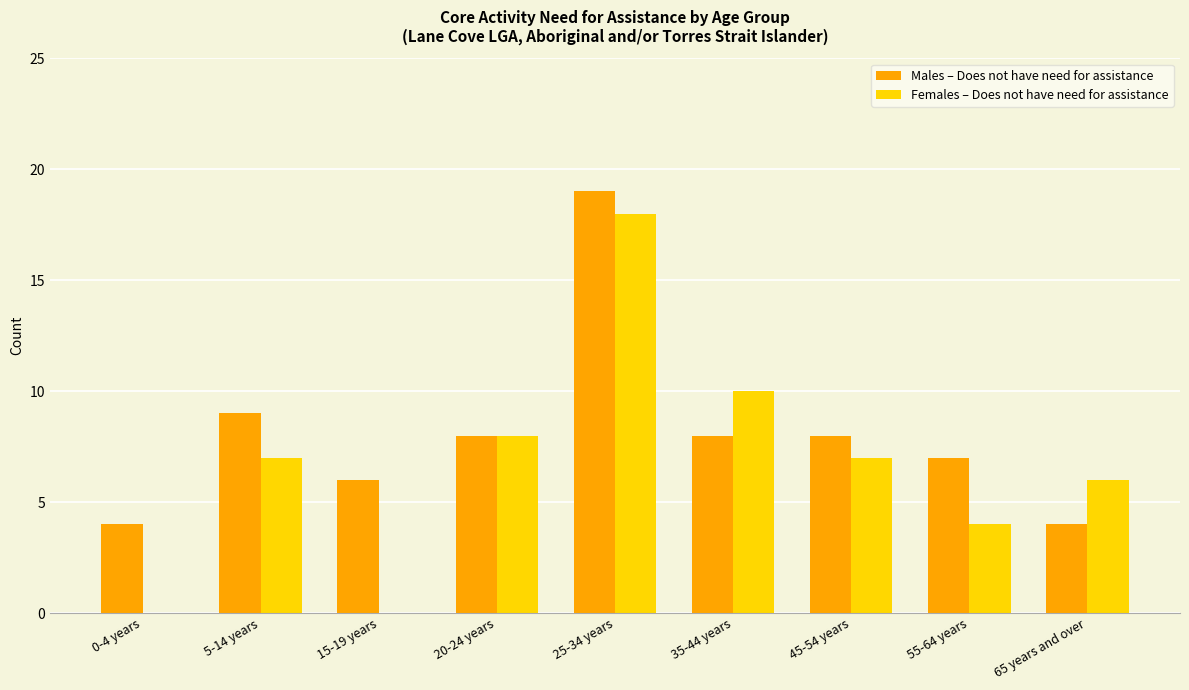

The value of Males – Does not have need for assistance at 55-64 years is 12. True or false?

False